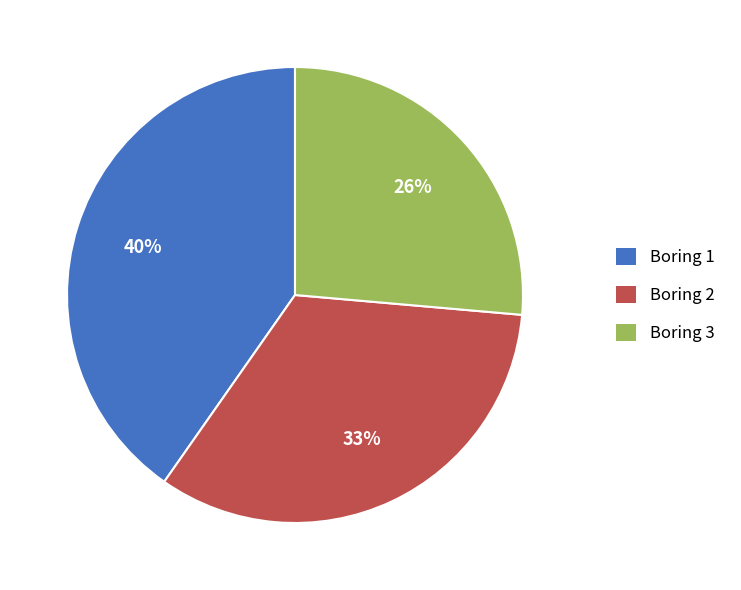

Is it true that Boring 3 is 26% of the pie?

True